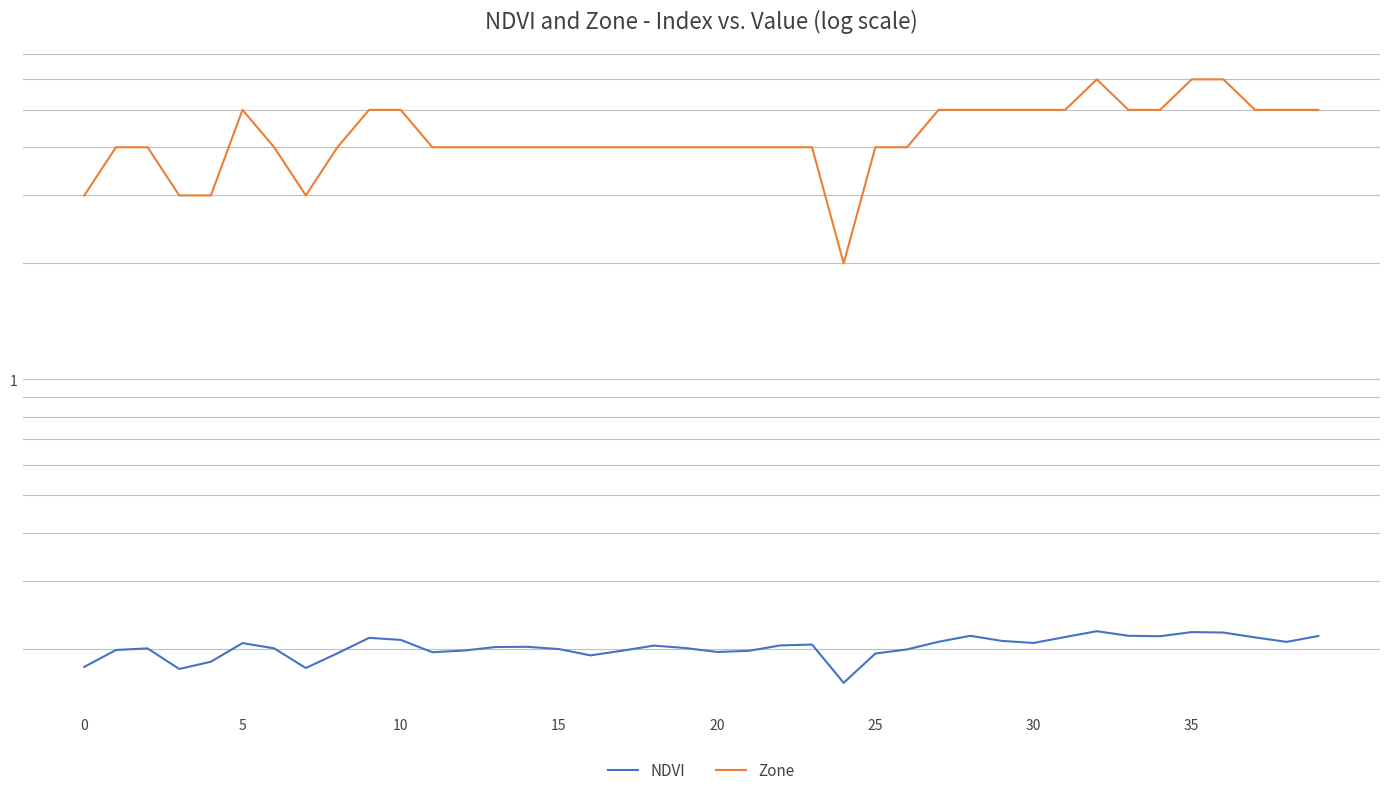

True or false: Zone and NDVI cross at least once.

False